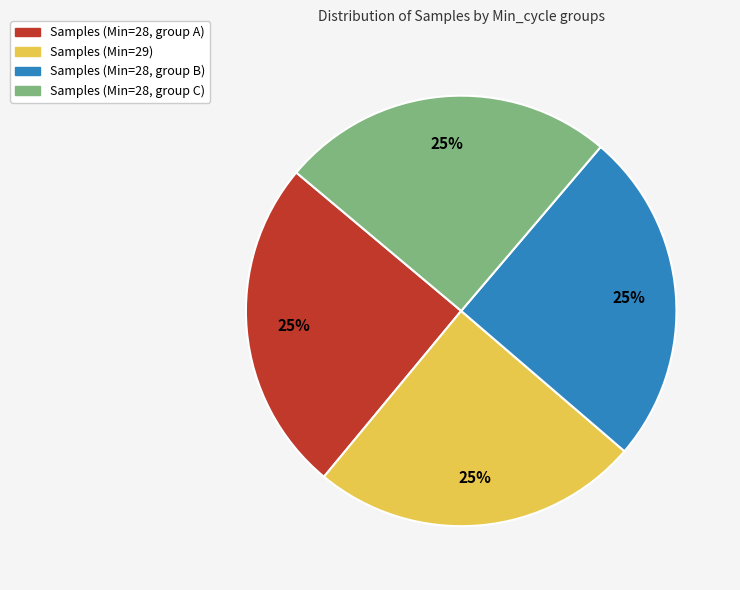

To the nearest percent, what is the average slice percentage?

25%